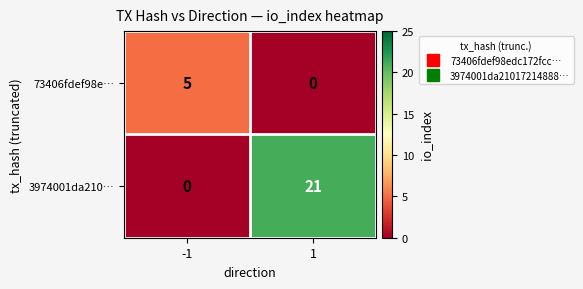

What is the sum of all 3974001da210… values?

21